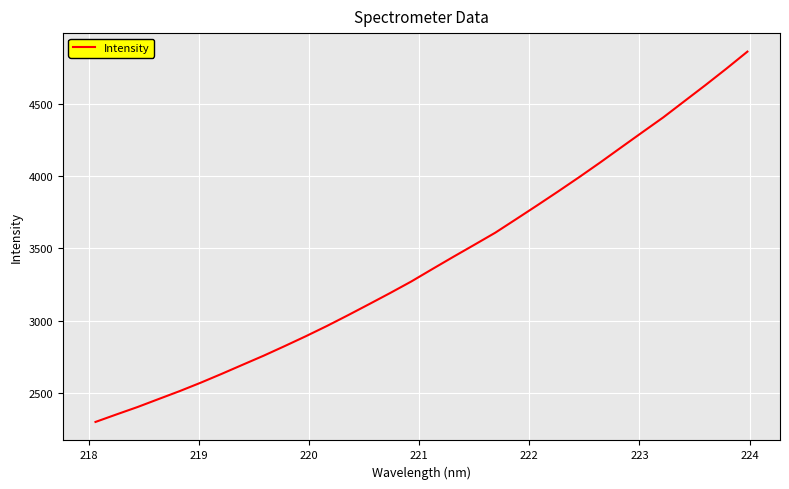

What is the difference between the maximum and minimum values?

2555.8